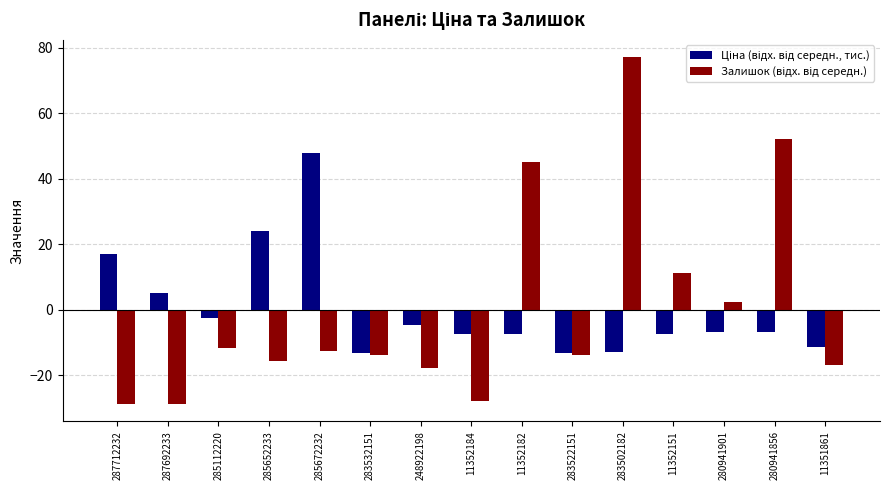

At which category is the sum across all series the highest?

283502182